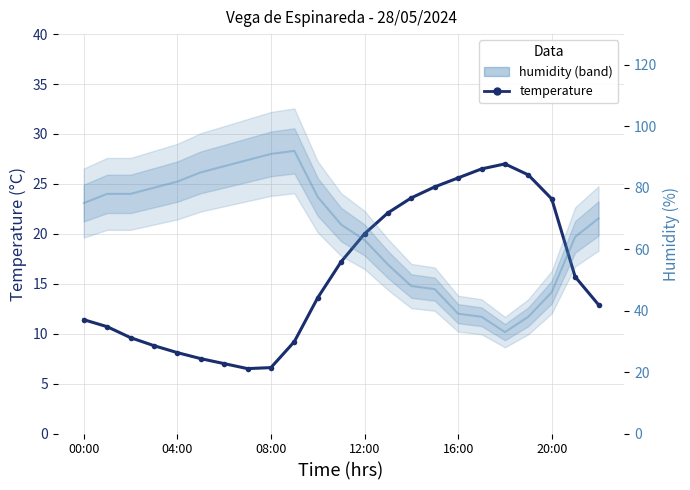

At which category does humidity (band) reach its first local peak?

9